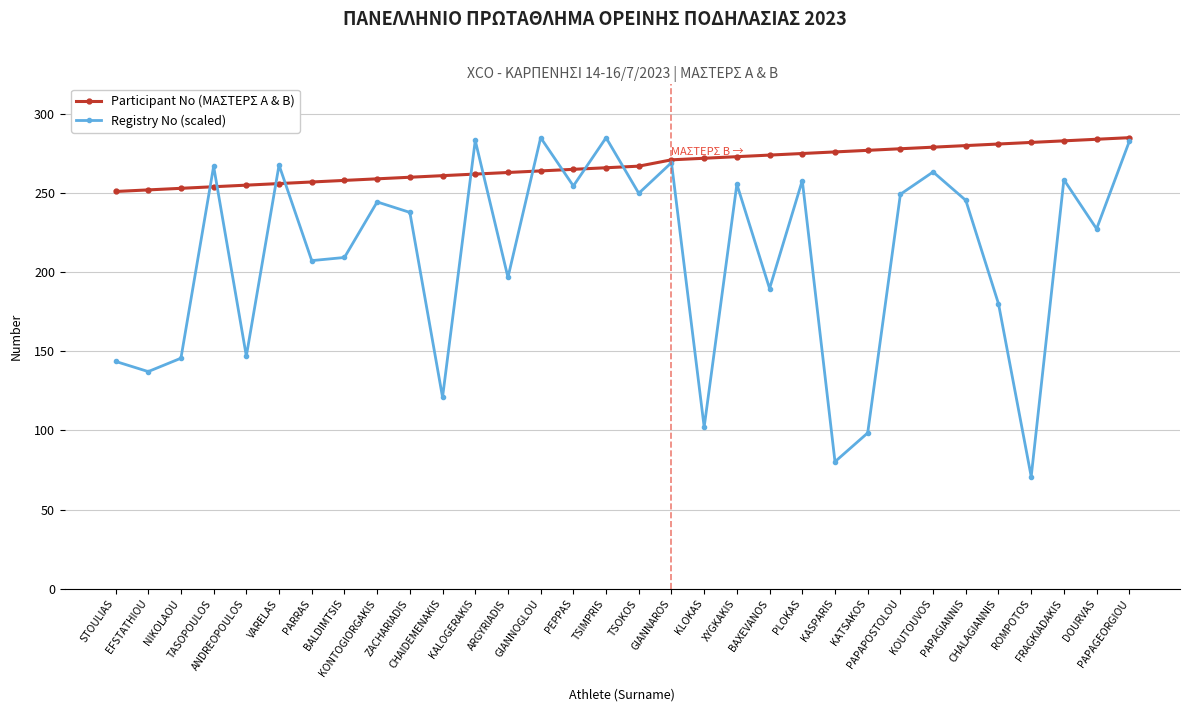

Rank the series by their average value, from highest to lowest.

Participant No (ΜΑΣΤΕΡΣ Α & Β), Registry No (scaled)